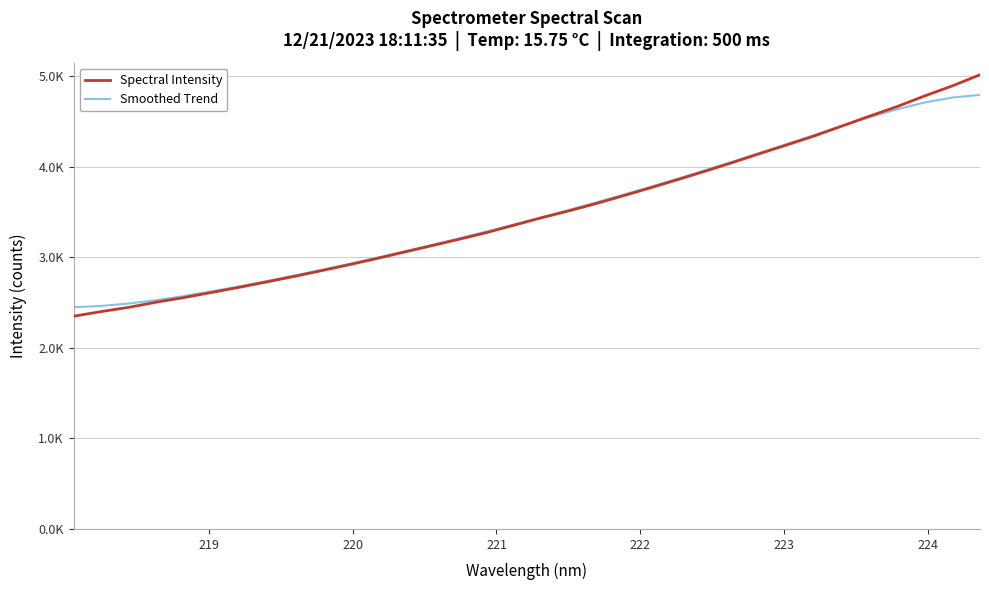

What are all the series names shown in the legend?

Spectral Intensity, Smoothed Trend